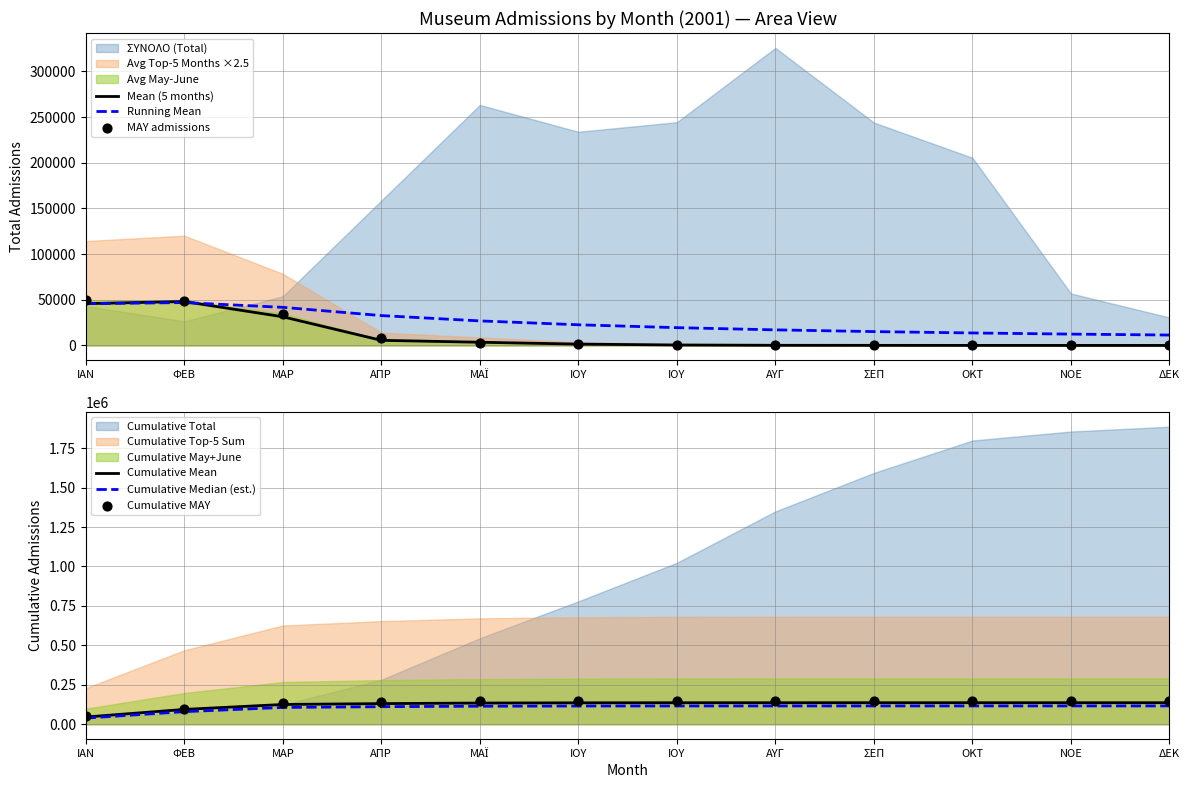

Which series reaches the minimum Y coordinate?

Mean (5 months)